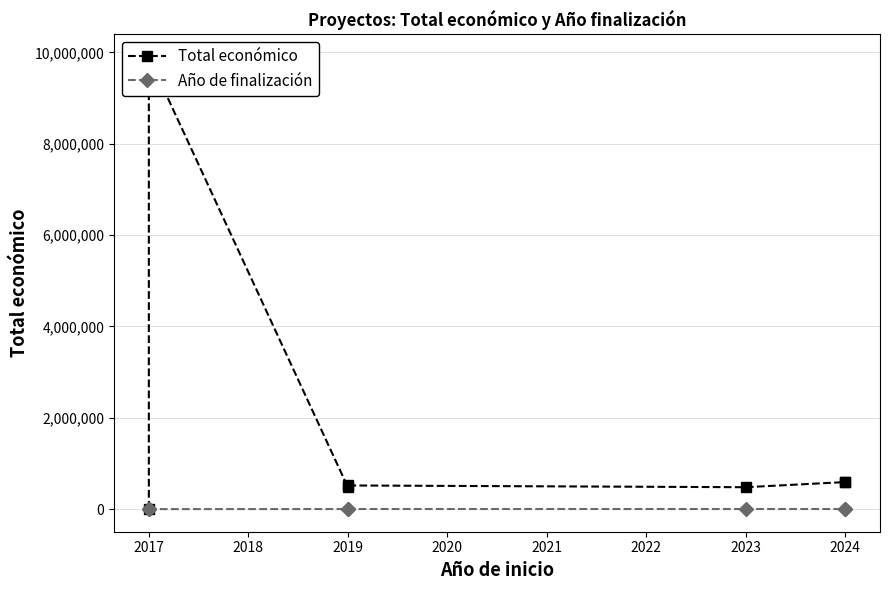

Between 2021 and 2022, which is larger?

2022